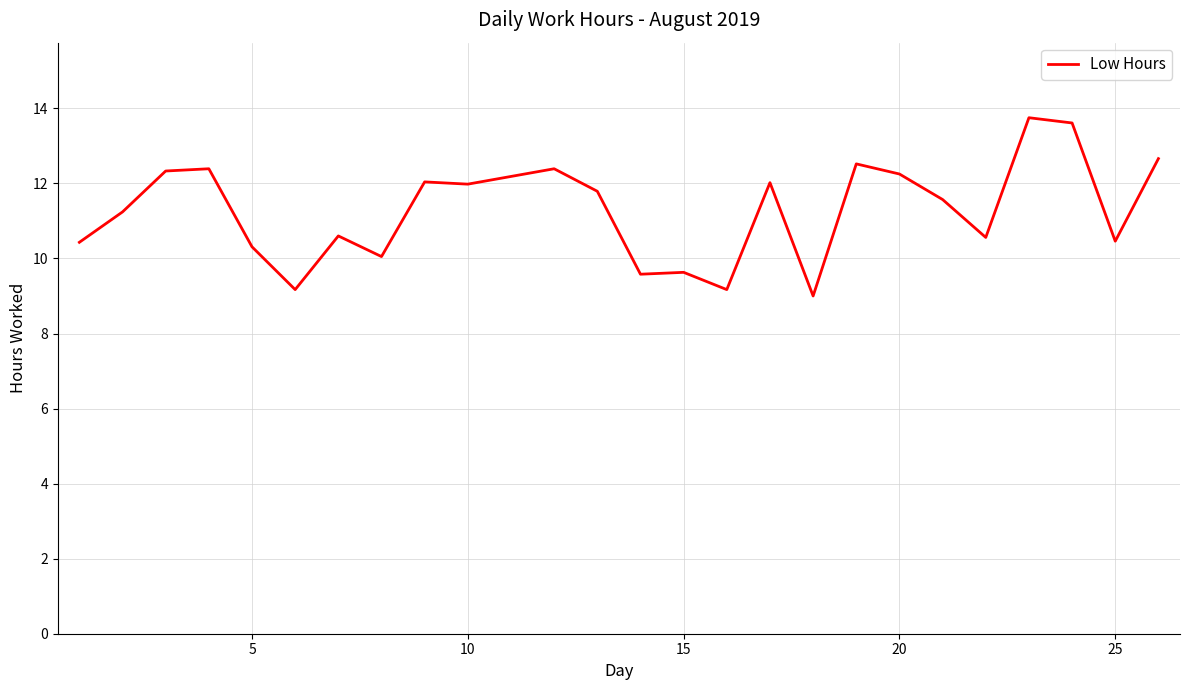

What is the greatest value displayed?

13.8